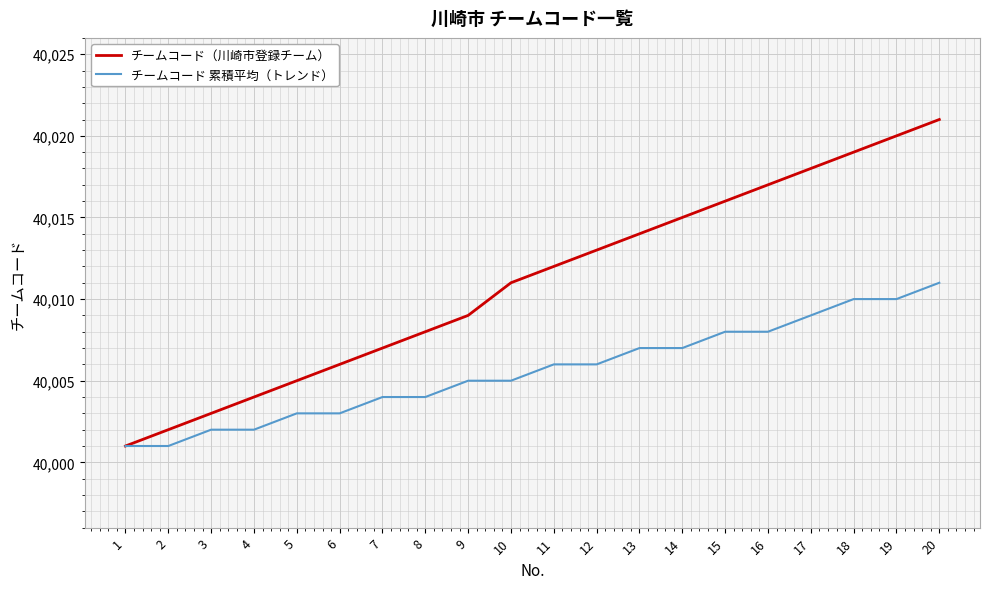

Which series changed the most between 14 and 20?

チームコード（川崎市登録チーム）